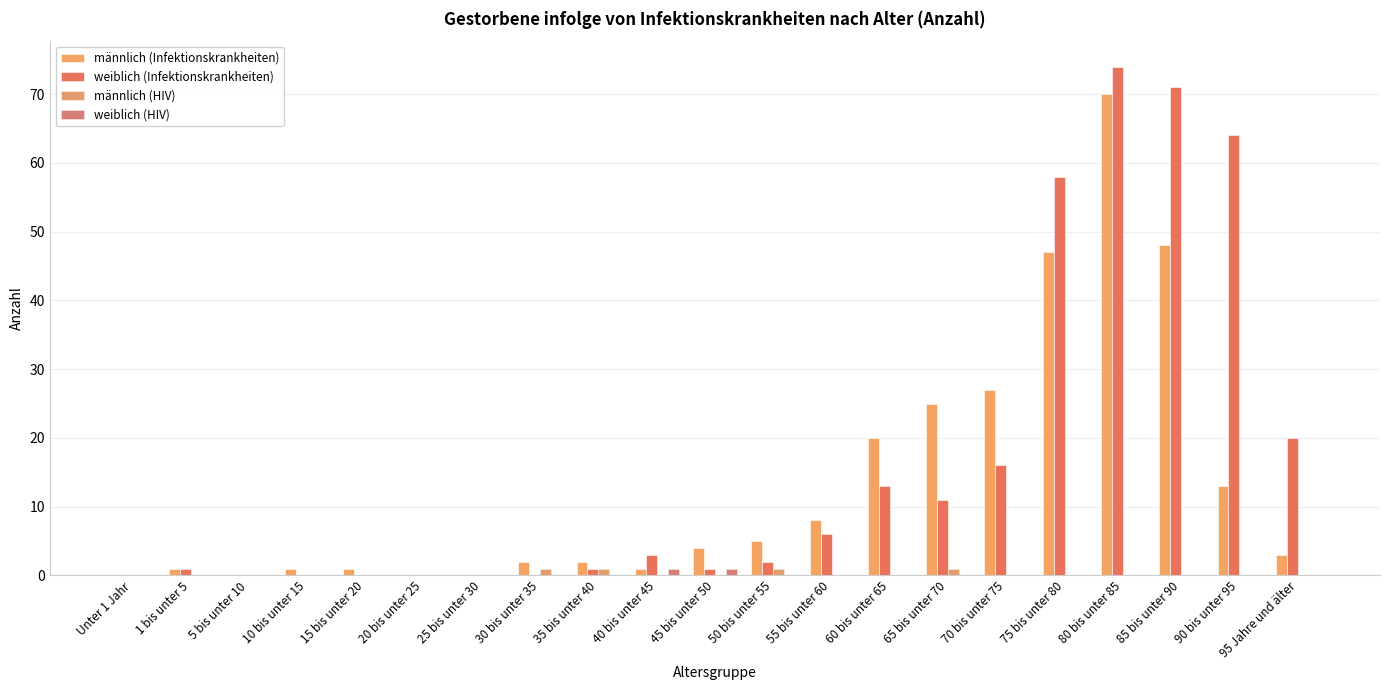

What is the total value across all series at 50 bis unter 55?

8